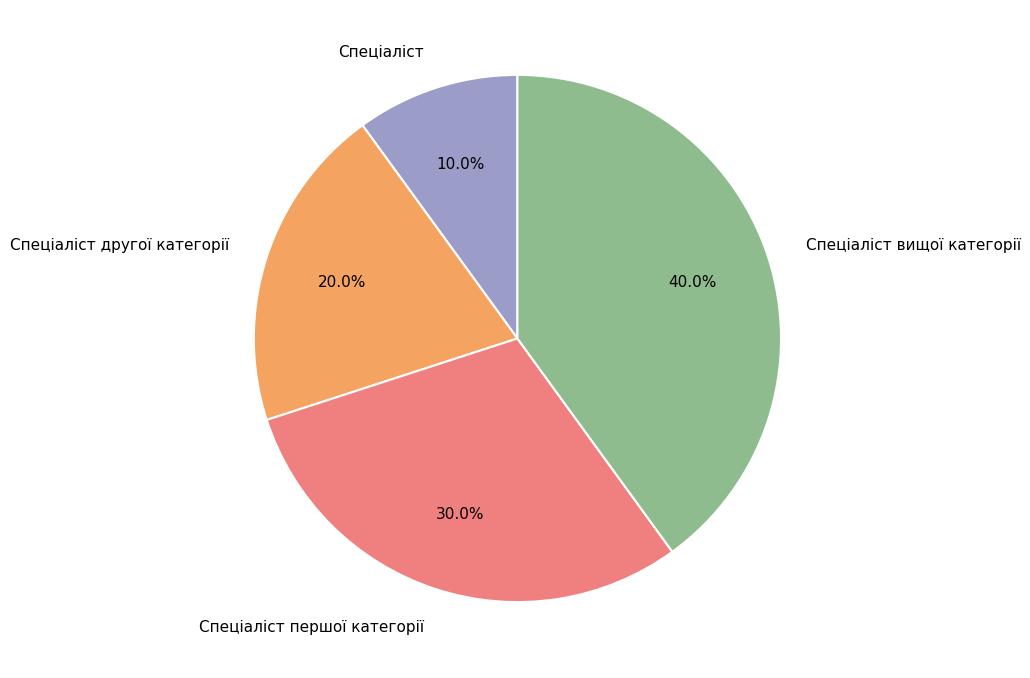

Does Спеціаліст вищої категорії represent more than half of the total?

No